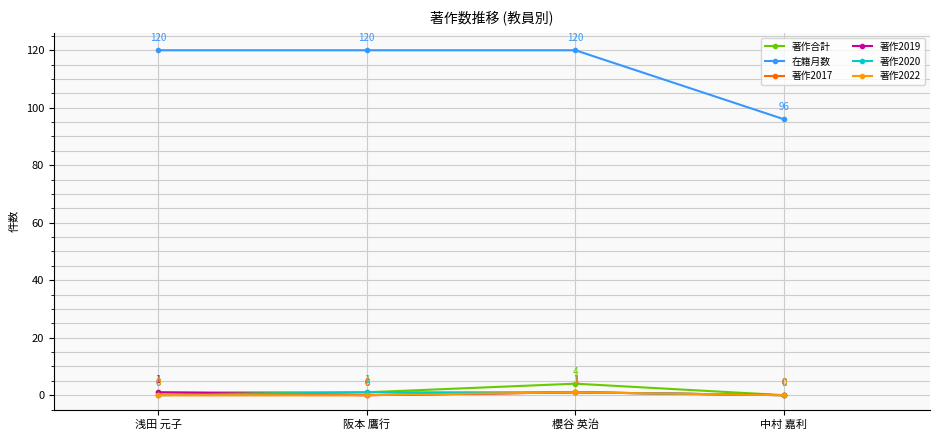

How many lines are shown in the chart?

6